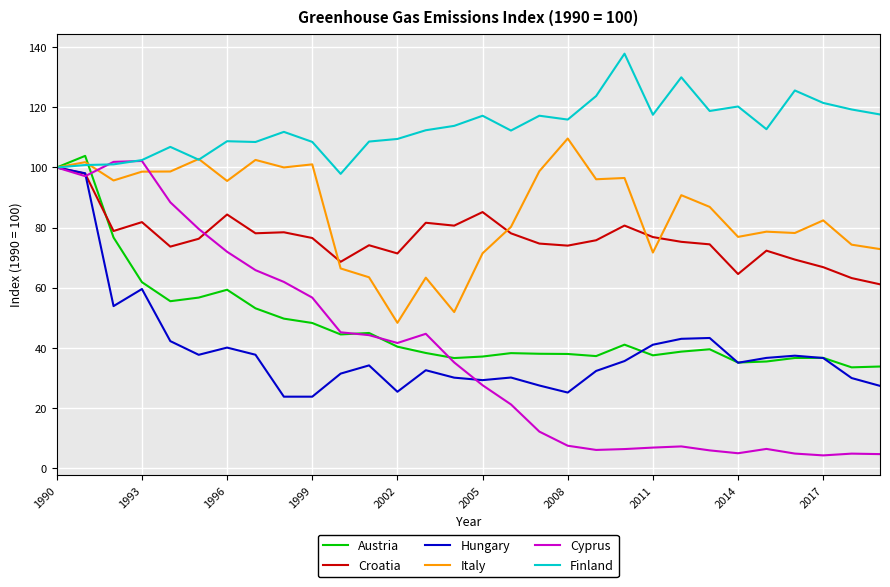

What is the maximum value shown in the chart?

137.8